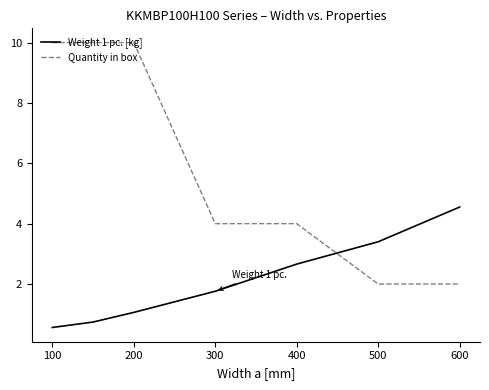

True or false: Weight 1 pc. [kg] and Quantity in box cross at least once.

True